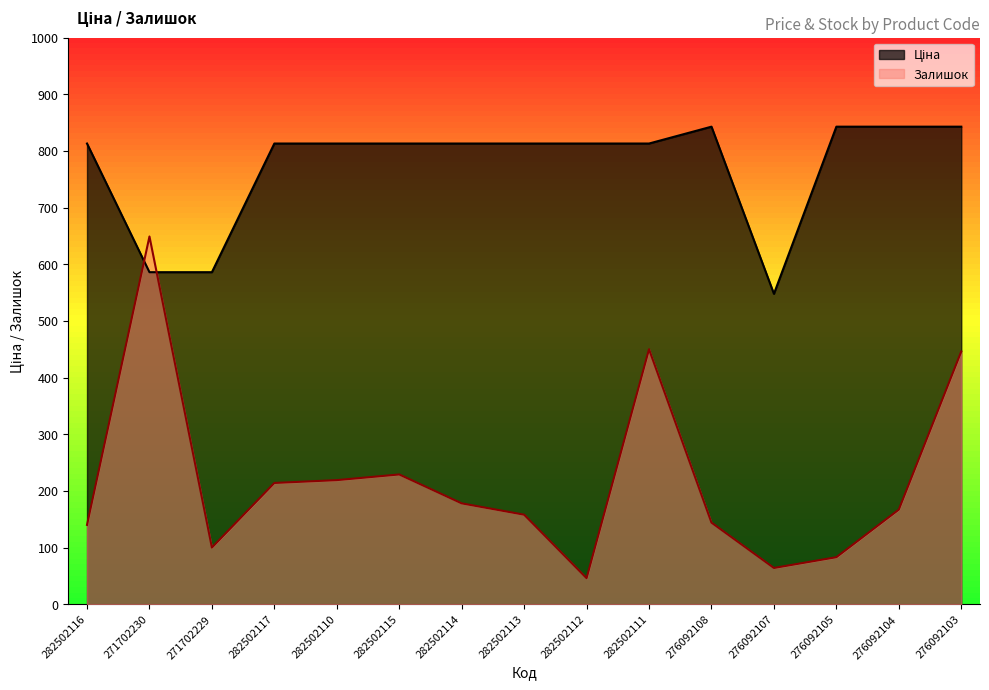

Which label corresponds to the largest value in the chart?

276092108